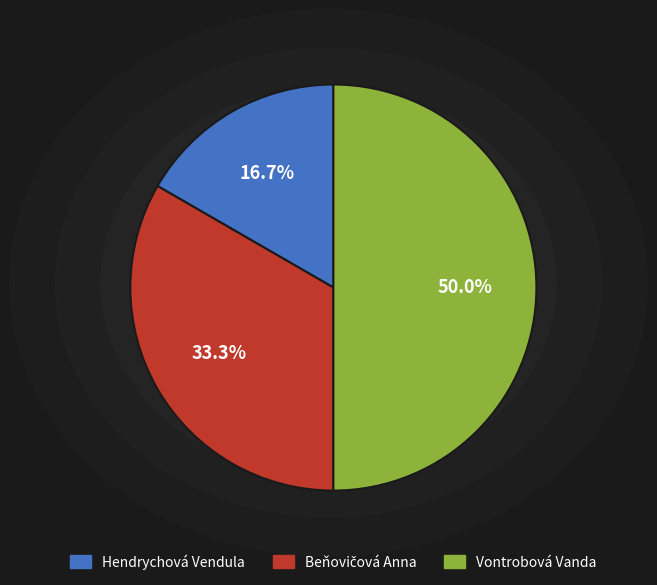

Does Hendrychová Vendula represent more than half of the total?

No